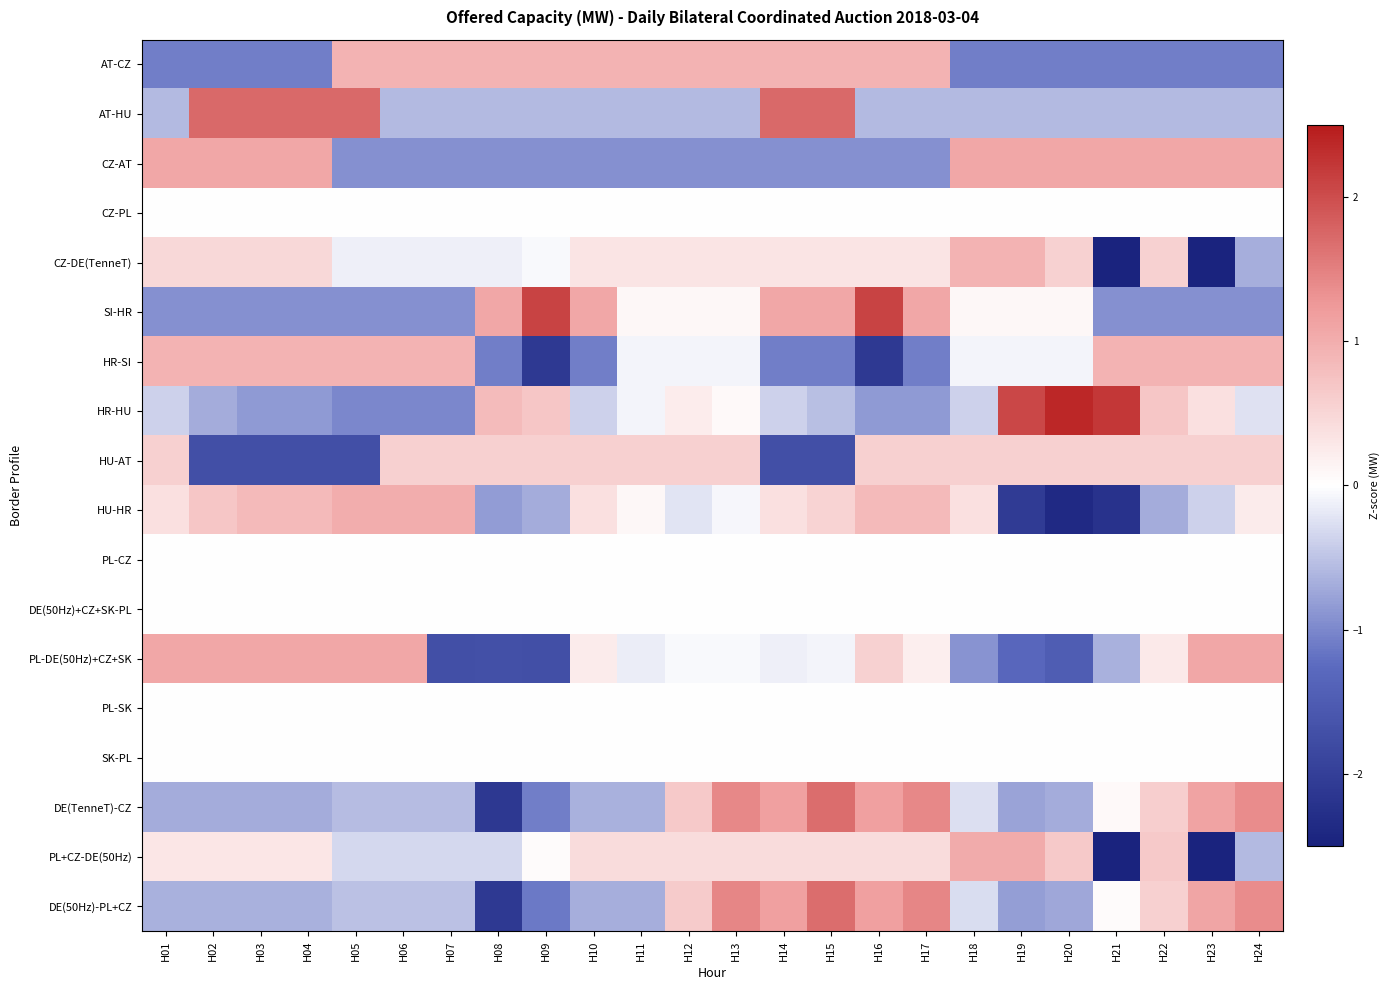

Reading right to left, list all the values displayed in this chart.

AT-CZ: H24=-1.1	H23=-1.1	H22=-1.1	H21=-1.1	H20=-1.1	H19=-1.1	H18=-1.1	H17=0.9	H16=0.9	H15=0.9	H14=0.9	H13=0.9	H12=0.9	H11=0.9	H10=0.9	H09=0.9	H08=0.9	H07=0.9	H06=0.9	H05=0.9	H04=-1.1	H03=-1.1	H02=-1.1	H01=-1.1
AT-HU: H24=-0.6	H23=-0.6	H22=-0.6	H21=-0.6	H20=-0.6	H19=-0.6	H18=-0.6	H17=-0.6	H16=-0.6	H15=1.7	H14=1.7	H13=-0.6	H12=-0.6	H11=-0.6	H10=-0.6	H09=-0.6	H08=-0.6	H07=-0.6	H06=-0.6	H05=1.7	H04=1.7	H03=1.7	H02=1.7	H01=-0.6
CZ-AT: H24=1.1	H23=1.1	H22=1.1	H21=1.1	H20=1.1	H19=1.1	H18=1.1	H17=-0.9	H16=-0.9	H15=-0.9	H14=-0.9	H13=-0.9	H12=-0.9	H11=-0.9	H10=-0.9	H09=-0.9	H08=-0.9	H07=-0.9	H06=-0.9	H05=-0.9	H04=1.1	H03=1.1	H02=1.1	H01=1.1
CZ-PL: H24=0.0	H23=0.0	H22=0.0	H21=0.0	H20=0.0	H19=0.0	H18=0.0	H17=0.0	H16=0.0	H15=0.0	H14=0.0	H13=0.0	H12=0.0	H11=0.0	H10=0.0	H09=0.0	H08=0.0	H07=0.0	H06=0.0	H05=0.0	H04=0.0	H03=0.0	H02=0.0	H01=0.0
CZ-DE(TenneT): H24=-0.7	H23=-3.1	H22=0.6	H21=-3.1	H20=0.6	H19=0.9	H18=0.9	H17=0.3	H16=0.3	H15=0.3	H14=0.3	H13=0.3	H12=0.3	H11=0.3	H10=0.3	H09=-0.1	H08=-0.1	H07=-0.1	H06=-0.1	H05=-0.1	H04=0.5	H03=0.5	H02=0.5	H01=0.5
SI-HR: H24=-0.9	H23=-0.9	H22=-0.9	H21=-0.9	H20=0.1	H19=0.1	H18=0.1	H17=1.1	H16=2.1	H15=1.1	H14=1.1	H13=0.1	H12=0.1	H11=0.1	H10=1.1	H09=2.1	H08=1.1	H07=-0.9	H06=-0.9	H05=-0.9	H04=-0.9	H03=-0.9	H02=-0.9	H01=-0.9
HR-SI: H24=0.9	H23=0.9	H22=0.9	H21=0.9	H20=-0.1	H19=-0.1	H18=-0.1	H17=-1.1	H16=-2.1	H15=-1.1	H14=-1.1	H13=-0.1	H12=-0.1	H11=-0.1	H10=-1.1	H09=-2.1	H08=-1.1	H07=0.9	H06=0.9	H05=0.9	H04=0.9	H03=0.9	H02=0.9	H01=0.9
HR-HU: H24=-0.2	H23=0.4	H22=0.7	H21=2.2	H20=2.4	H19=2.1	H18=-0.4	H17=-0.9	H16=-0.9	H15=-0.5	H14=-0.4	H13=0.1	H12=0.2	H11=-0.1	H10=-0.4	H09=0.7	H08=0.8	H07=-1.0	H06=-1.0	H05=-1.0	H04=-0.9	H03=-0.9	H02=-0.7	H01=-0.4
HU-AT: H24=0.6	H23=0.6	H22=0.6	H21=0.6	H20=0.6	H19=0.6	H18=0.6	H17=0.6	H16=0.6	H15=-1.7	H14=-1.7	H13=0.6	H12=0.6	H11=0.6	H10=0.6	H09=0.6	H08=0.6	H07=0.6	H06=0.6	H05=-1.7	H04=-1.7	H03=-1.7	H02=-1.7	H01=0.6
HU-HR: H24=0.2	H23=-0.4	H22=-0.7	H21=-2.2	H20=-2.4	H19=-2.1	H18=0.4	H17=0.9	H16=0.9	H15=0.5	H14=0.4	H13=-0.1	H12=-0.2	H11=0.1	H10=0.4	H09=-0.7	H08=-0.8	H07=1.0	H06=1.0	H05=1.0	H04=0.9	H03=0.9	H02=0.7	H01=0.4
PL-CZ: H24=0.0	H23=0.0	H22=0.0	H21=0.0	H20=0.0	H19=0.0	H18=0.0	H17=0.0	H16=0.0	H15=0.0	H14=0.0	H13=0.0	H12=0.0	H11=0.0	H10=0.0	H09=0.0	H08=0.0	H07=0.0	H06=0.0	H05=0.0	H04=0.0	H03=0.0	H02=0.0	H01=0.0
DE(50Hz)+CZ+SK-PL: H24=0.0	H23=0.0	H22=0.0	H21=0.0	H20=0.0	H19=0.0	H18=0.0	H17=0.0	H16=0.0	H15=0.0	H14=0.0	H13=0.0	H12=0.0	H11=0.0	H10=0.0	H09=0.0	H08=0.0	H07=0.0	H06=0.0	H05=0.0	H04=0.0	H03=0.0	H02=0.0	H01=0.0
PL-DE(50Hz)+CZ+SK: H24=1.1	H23=1.1	H22=0.3	H21=-0.7	H20=-1.5	H19=-1.3	H18=-0.9	H17=0.2	H16=0.6	H15=-0.1	H14=-0.1	H13=-0.0	H12=-0.1	H11=-0.1	H10=0.2	H09=-1.7	H08=-1.7	H07=-1.7	H06=1.1	H05=1.1	H04=1.1	H03=1.1	H02=1.1	H01=1.1
PL-SK: H24=0.0	H23=0.0	H22=0.0	H21=0.0	H20=0.0	H19=0.0	H18=0.0	H17=0.0	H16=0.0	H15=0.0	H14=0.0	H13=0.0	H12=0.0	H11=0.0	H10=0.0	H09=0.0	H08=0.0	H07=0.0	H06=0.0	H05=0.0	H04=0.0	H03=0.0	H02=0.0	H01=0.0
SK-PL: H24=0.0	H23=0.0	H22=0.0	H21=0.0	H20=0.0	H19=0.0	H18=0.0	H17=0.0	H16=0.0	H15=0.0	H14=0.0	H13=0.0	H12=0.0	H11=0.0	H10=0.0	H09=0.0	H08=0.0	H07=0.0	H06=0.0	H05=0.0	H04=0.0	H03=0.0	H02=0.0	H01=0.0
DE(TenneT)-CZ: H24=1.4	H23=1.1	H22=0.6	H21=0.1	H20=-0.7	H19=-0.8	H18=-0.3	H17=1.4	H16=1.2	H15=1.7	H14=1.2	H13=1.4	H12=0.6	H11=-0.7	H10=-0.7	H09=-1.1	H08=-2.1	H07=-0.6	H06=-0.6	H05=-0.6	H04=-0.7	H03=-0.7	H02=-0.7	H01=-0.7
PL+CZ-DE(50Hz): H24=-0.6	H23=-3.0	H22=0.7	H21=-3.0	H20=0.7	H19=1.0	H18=1.0	H17=0.4	H16=0.4	H15=0.4	H14=0.4	H13=0.4	H12=0.4	H11=0.4	H10=0.4	H09=0.0	H08=-0.3	H07=-0.3	H06=-0.3	H05=-0.3	H04=0.3	H03=0.3	H02=0.3	H01=0.3
DE(50Hz)-PL+CZ: H24=1.4	H23=1.1	H22=0.6	H21=0.1	H20=-0.7	H19=-0.8	H18=-0.3	H17=1.4	H16=1.2	H15=1.7	H14=1.2	H13=1.4	H12=0.6	H11=-0.7	H10=-0.7	H09=-1.1	H08=-2.1	H07=-0.5	H06=-0.5	H05=-0.5	H04=-0.7	H03=-0.7	H02=-0.7	H01=-0.7